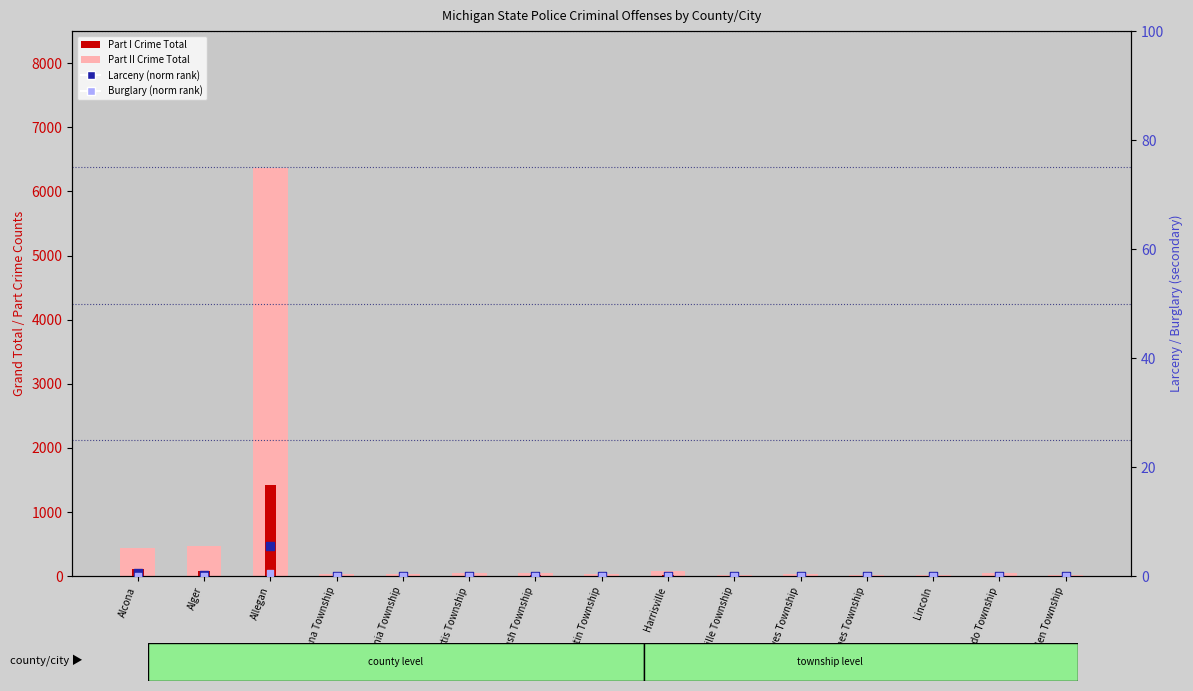

At how many categories does at least one series exceed 2856?

1